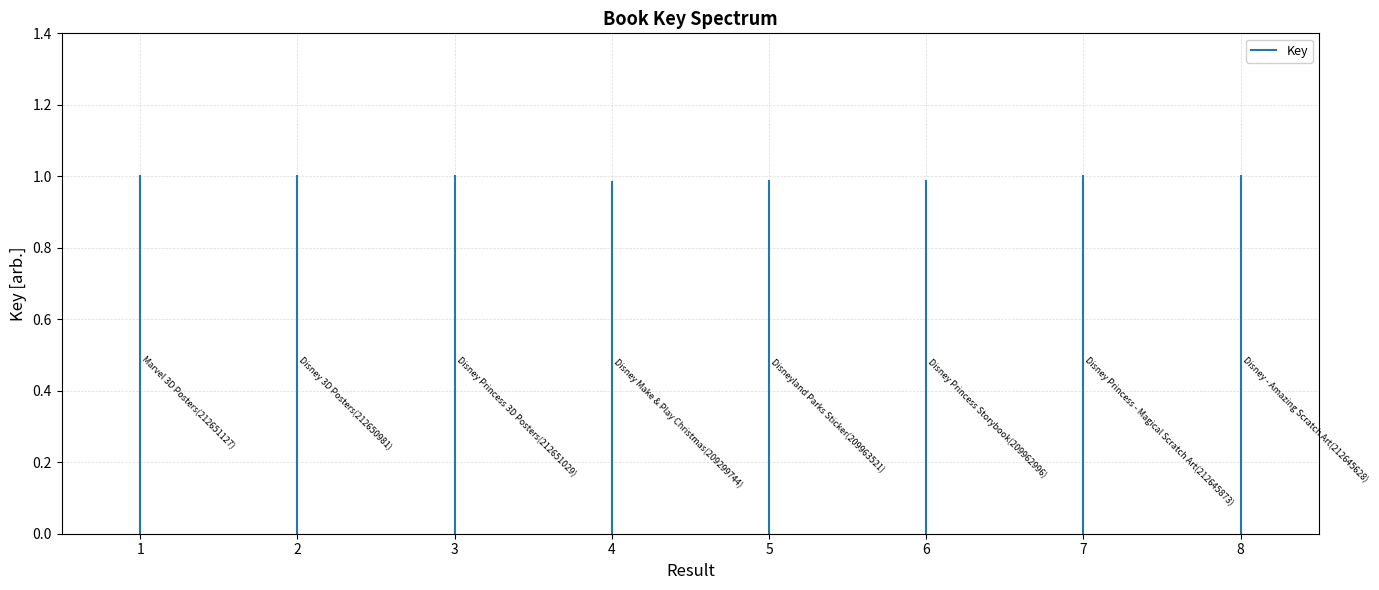

Which has a higher value, 1 or 1?

1